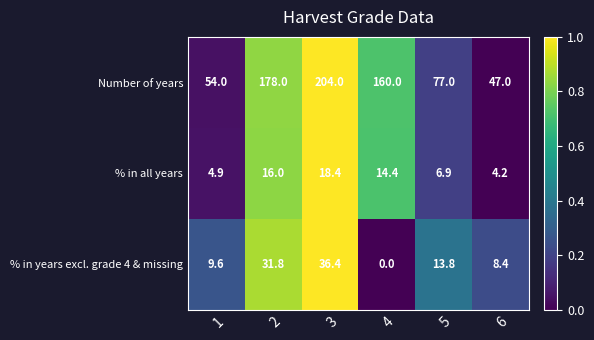

Which series has the largest total across all categories?

Number of years